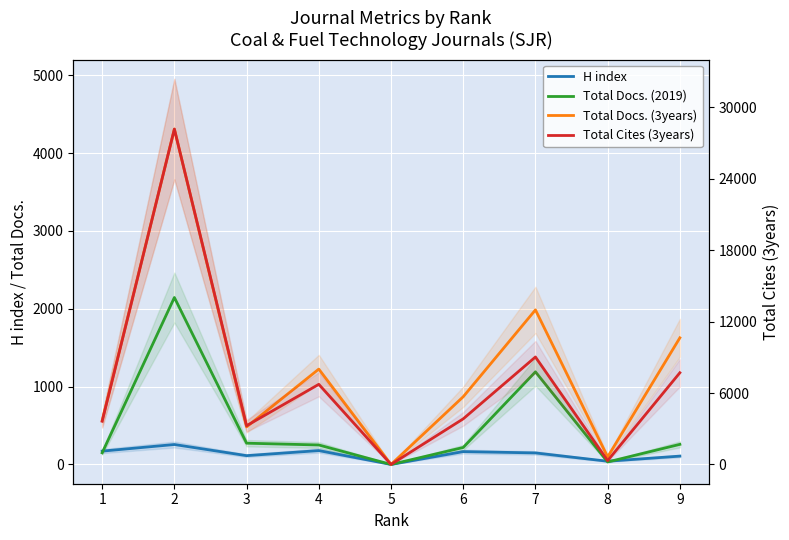

What is the average value of the Total Docs. (3years) series?

1240